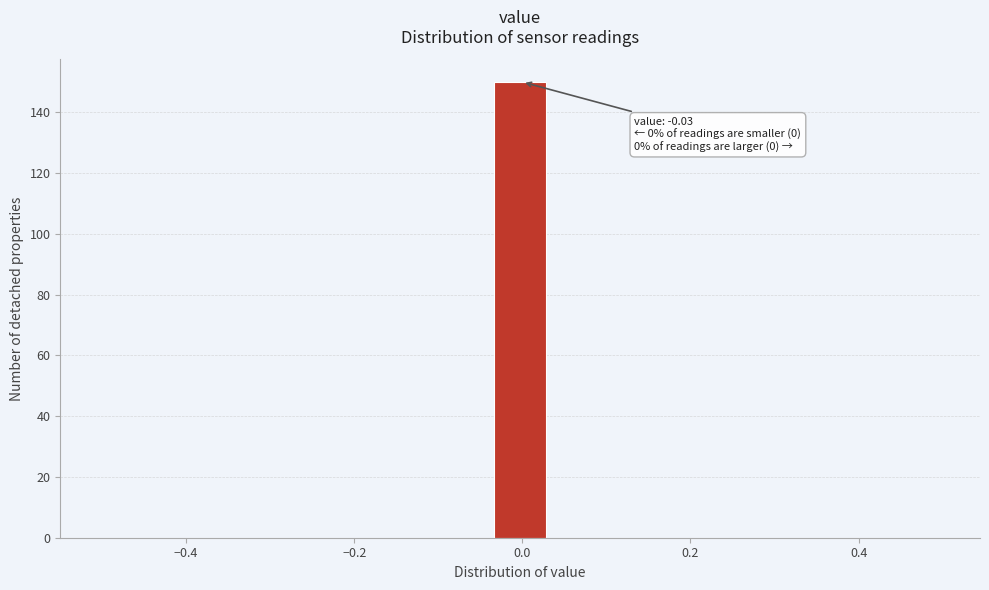

Read against the x-axis, roughly where is the centre of the tallest bar?

0.00